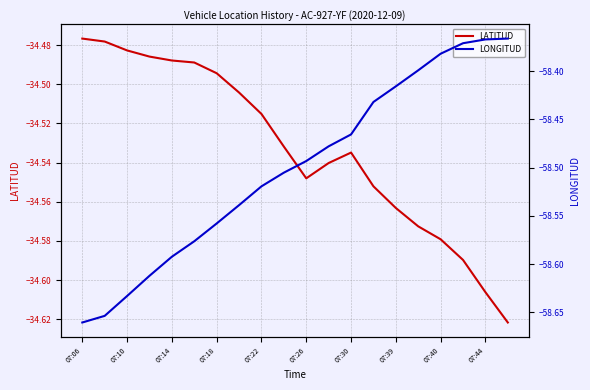

Is it true that LATITUD equals -59.8 at 07:22?

False